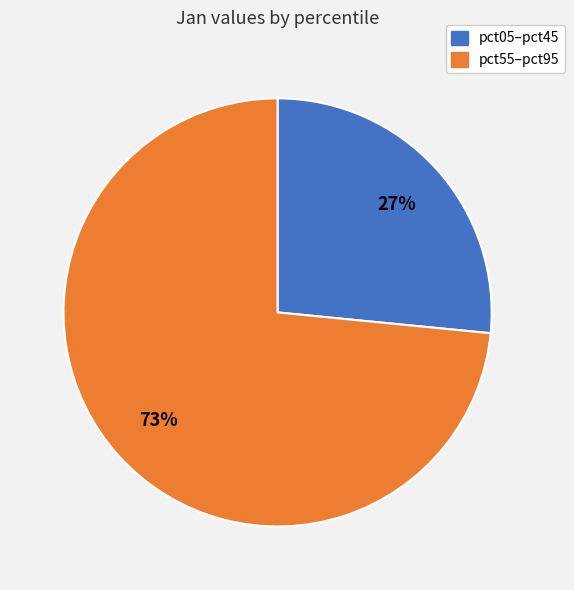

True or false: pct05–pct45 accounts for 27% of the total.

True